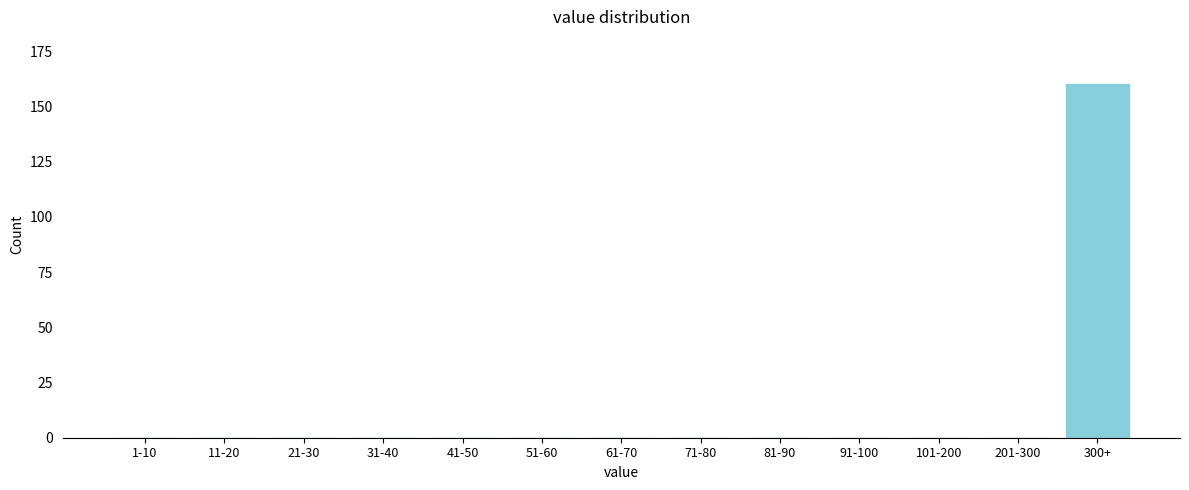

Reading left to right, list all the values displayed in this chart.

1-10=0	11-20=0	21-30=0	31-40=0	41-50=0	51-60=0	61-70=0	71-80=0	81-90=0	91-100=0	101-200=0	201-300=0	300+=160